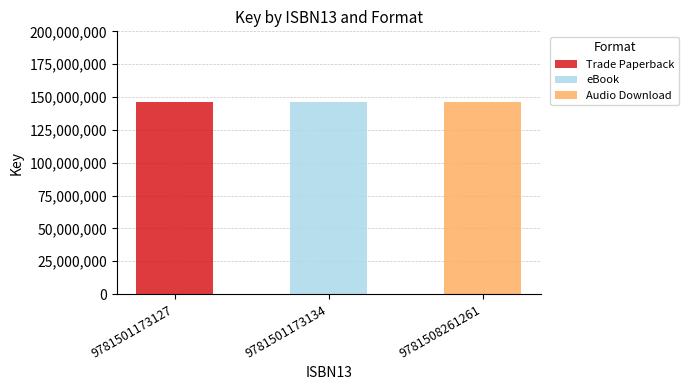

What is the highest value of the Trade Paperback series?

145908653